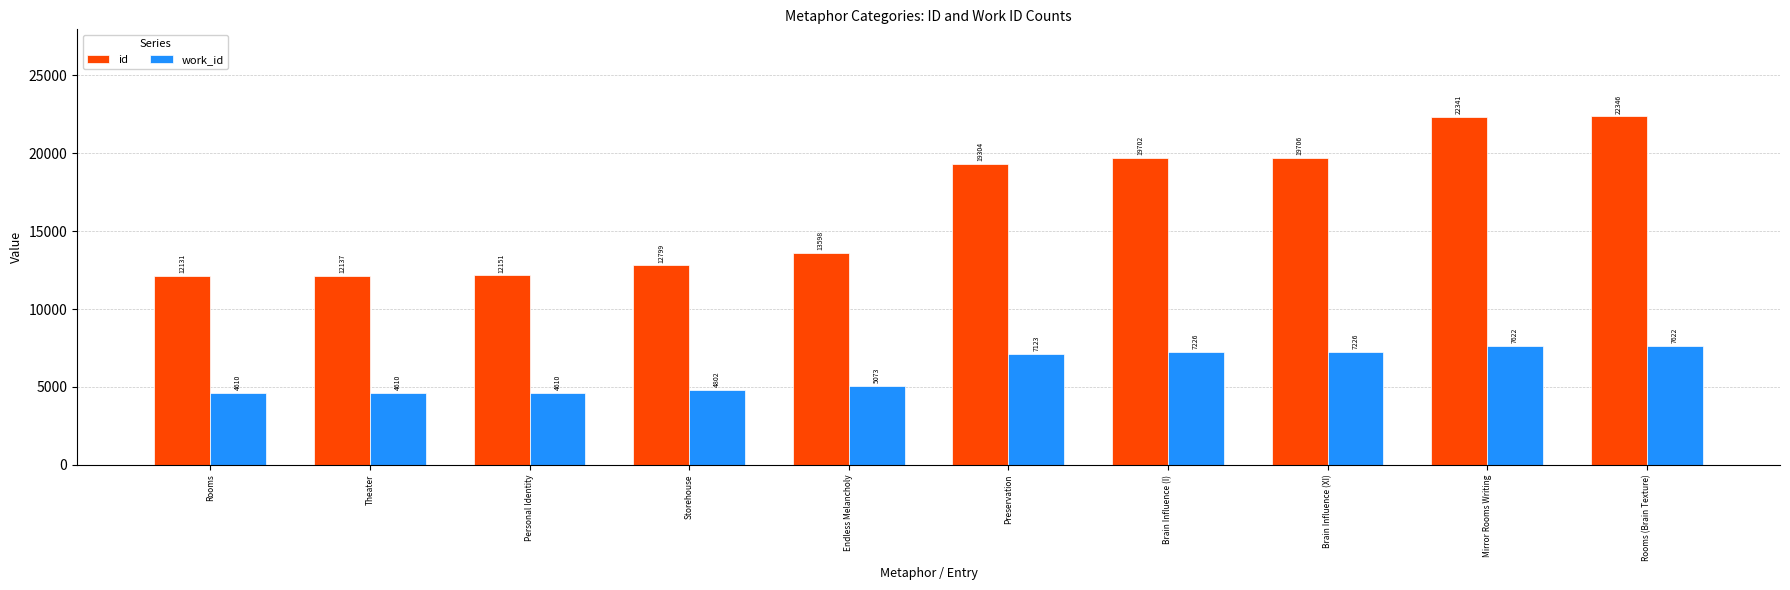

What is the sum of all work_id values?

60524